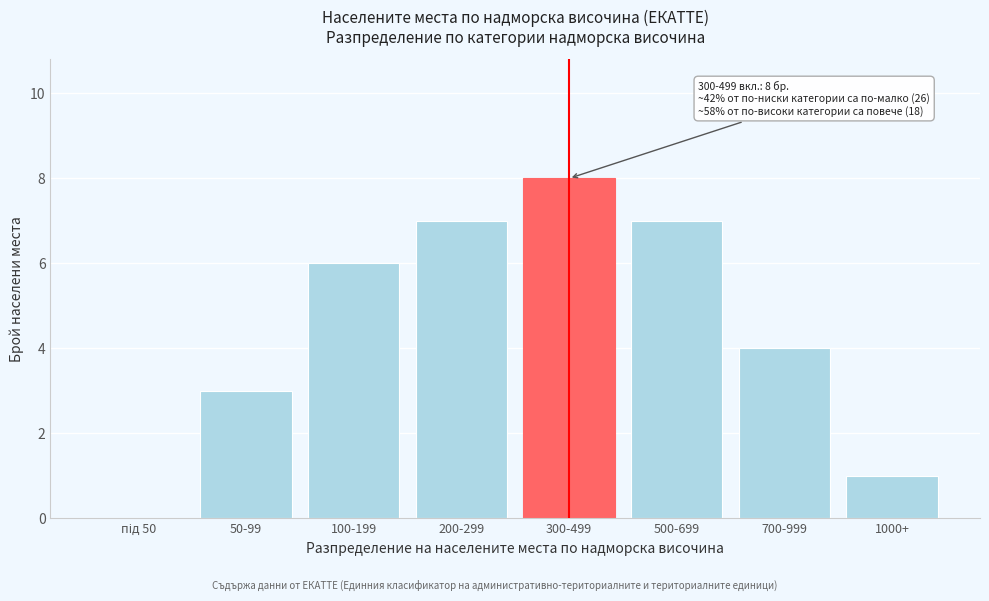

Is it true that the value at 100-199 is 10?

False